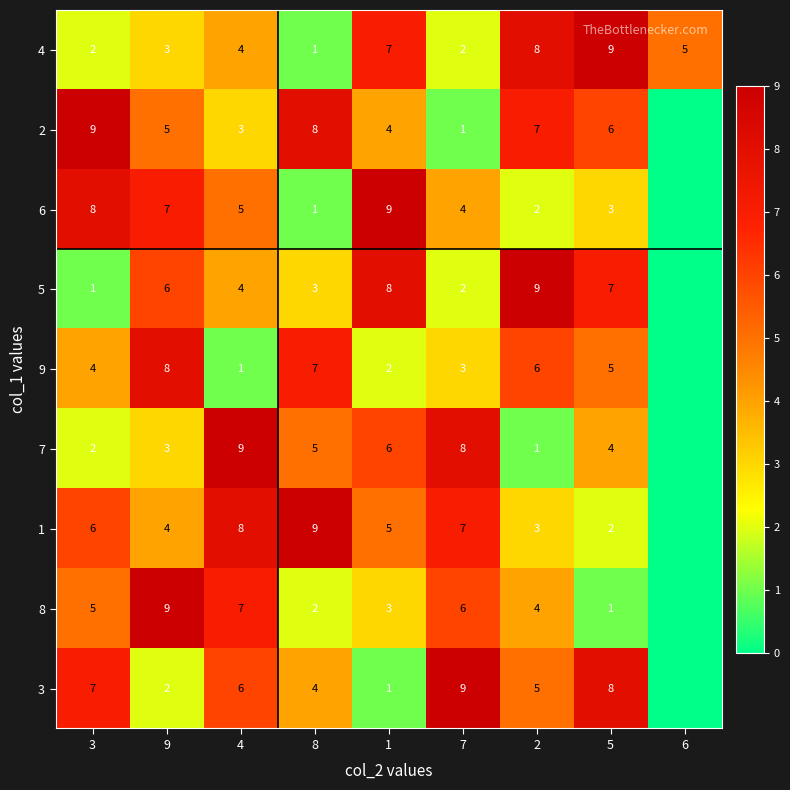

Count the 4 values in the range 2 to 7.

6